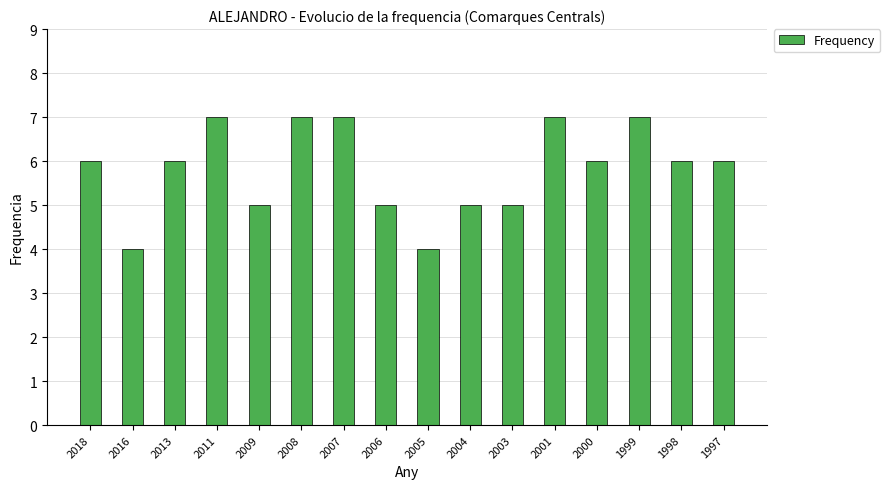

What is the change in value from 2004 to 2001?

+2